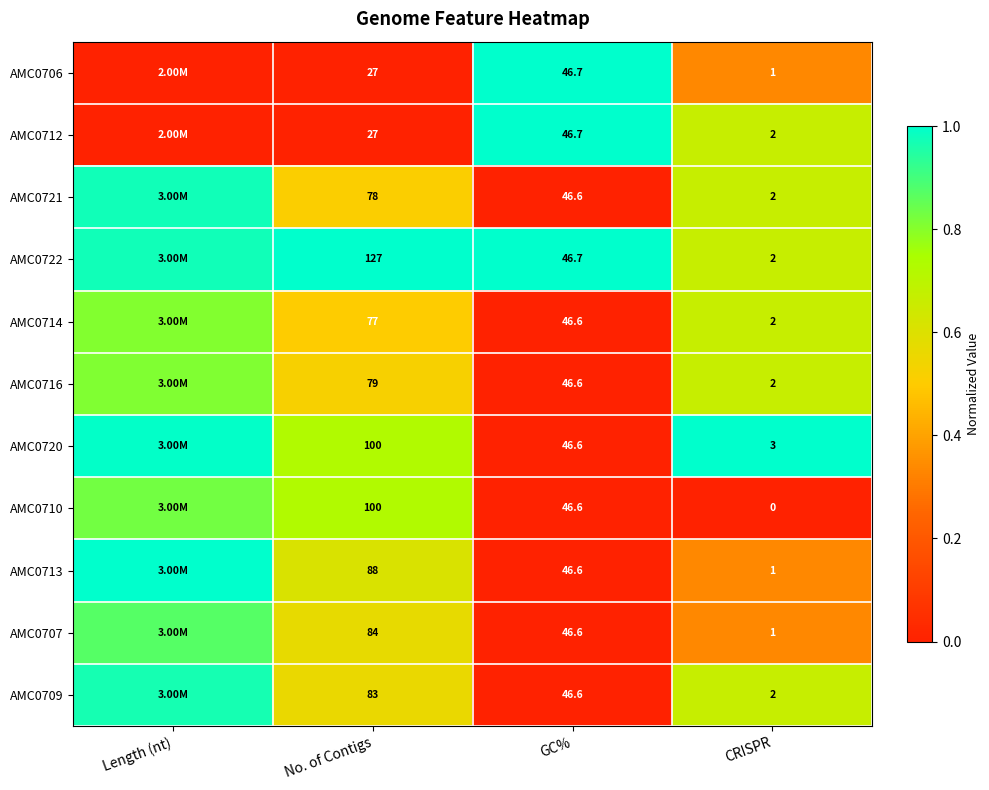

What is the total value across all series at Length (nt)?

8.2